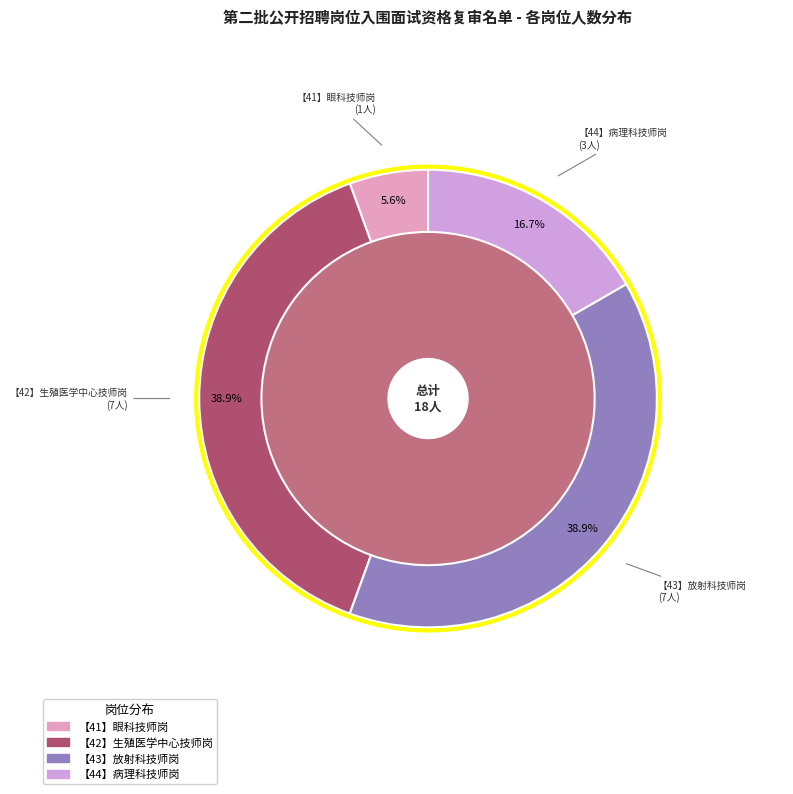

To the nearest percent, what is the combined percentage of 【43】放射科技师岗 and 【41】眼科技师岗?

44%